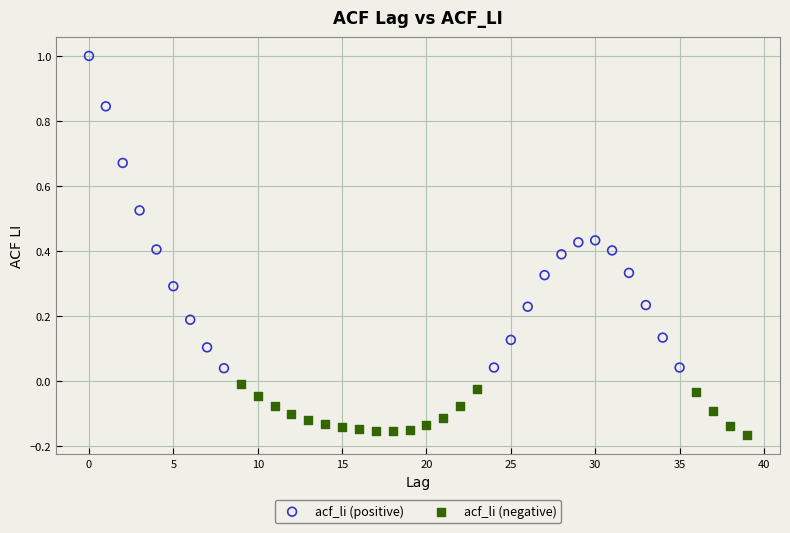

Which series contains the highest Y value?

acf_li (positive)